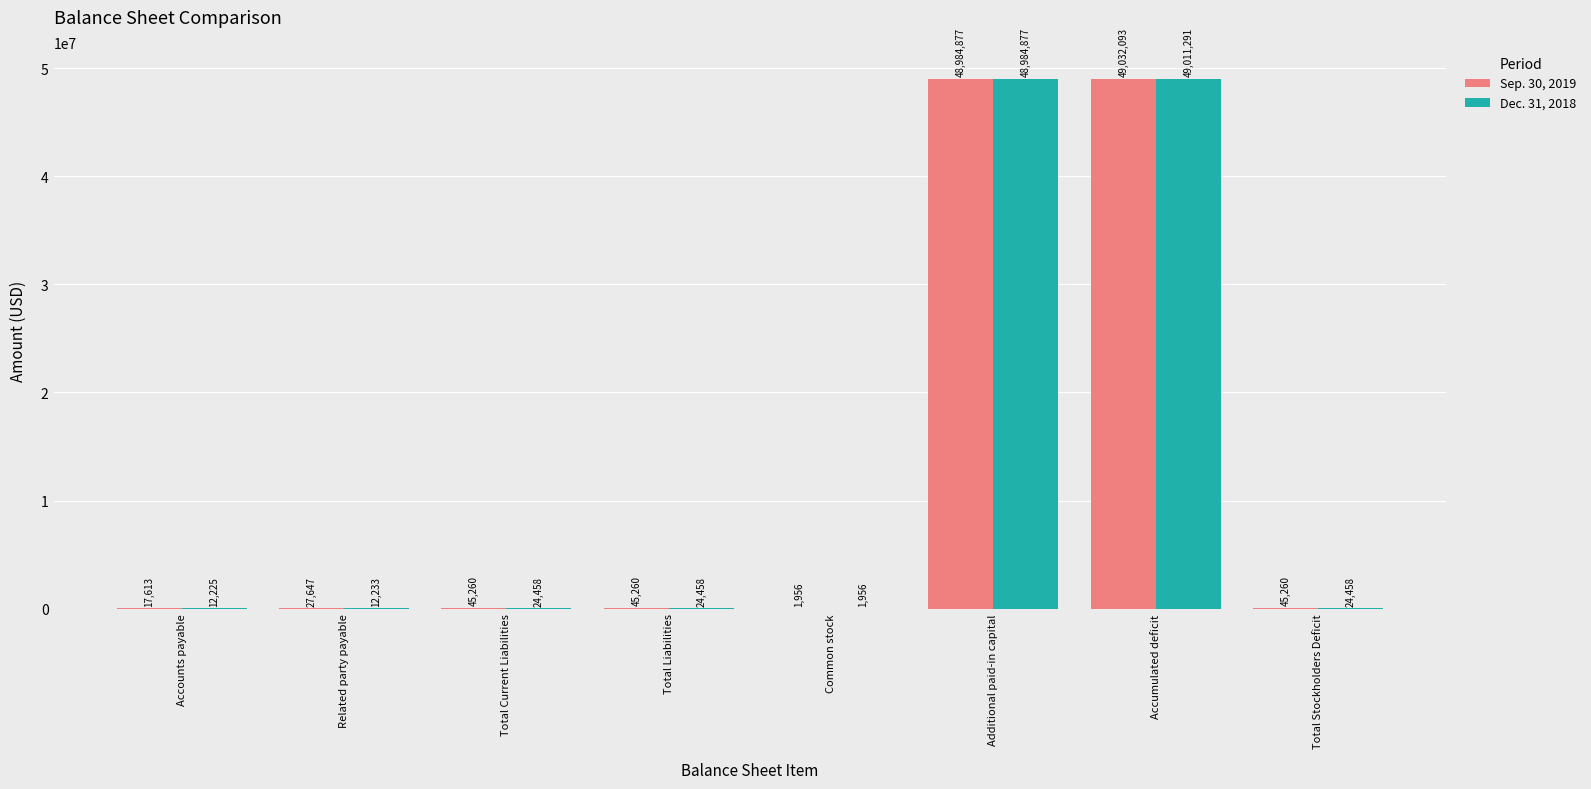

Which series has the largest total across all categories?

Sep. 30, 2019